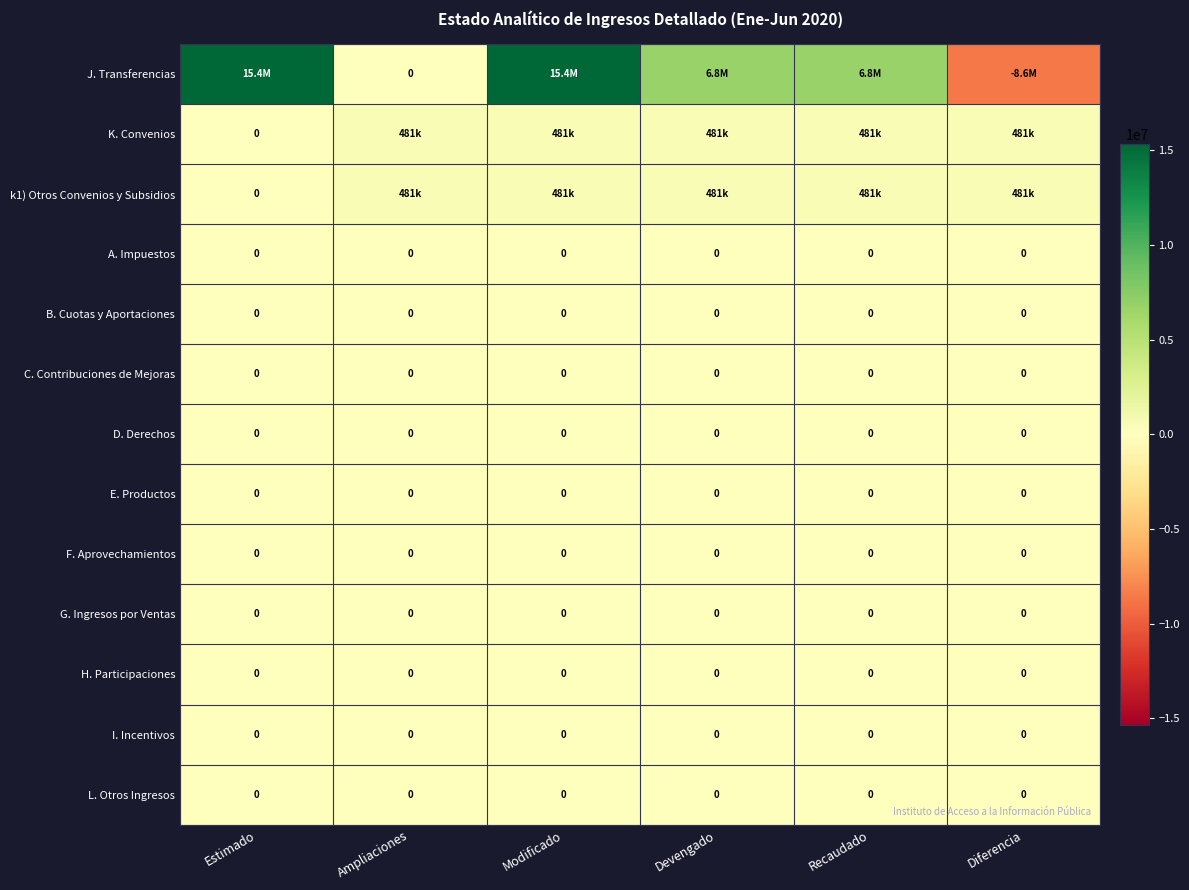

How many series are shown in this chart?

13